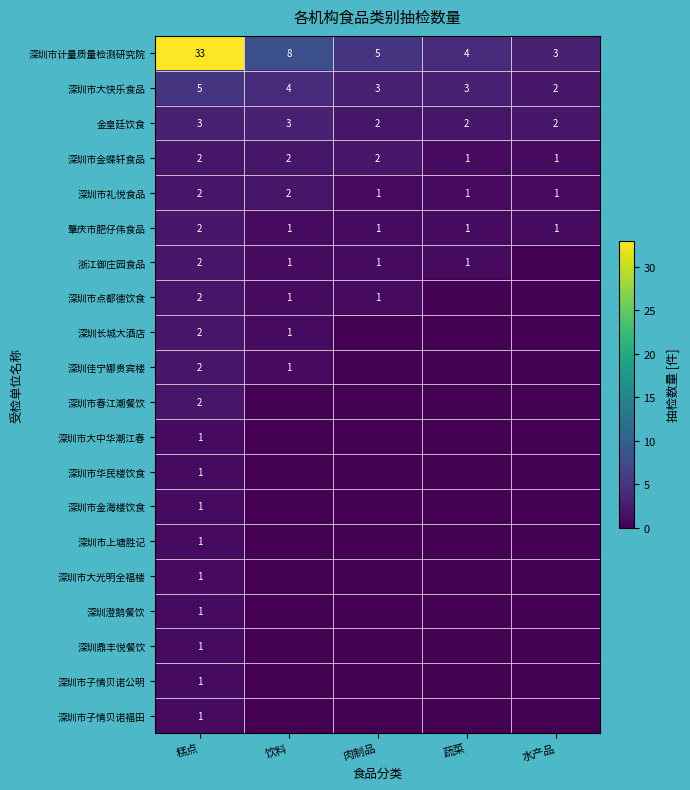

How many 金皇廷饮食 values are between 2 and 3?

5